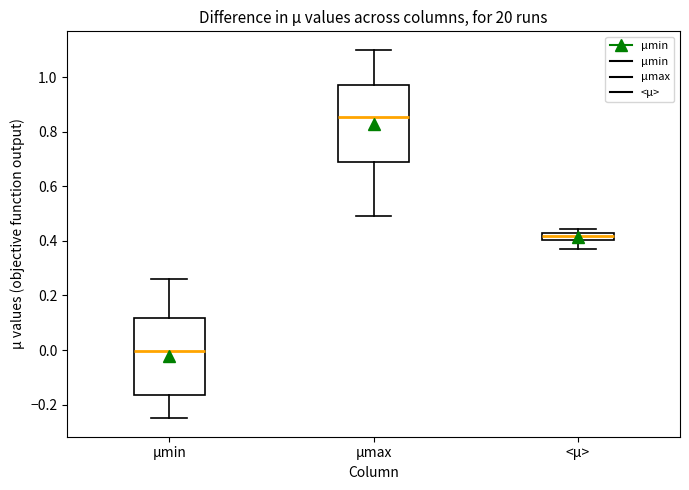

Where does the lower whisker of the box for µmax end on the y-axis? The values are not printed on the chart, so give them approximately, as read against the axis.

0.50